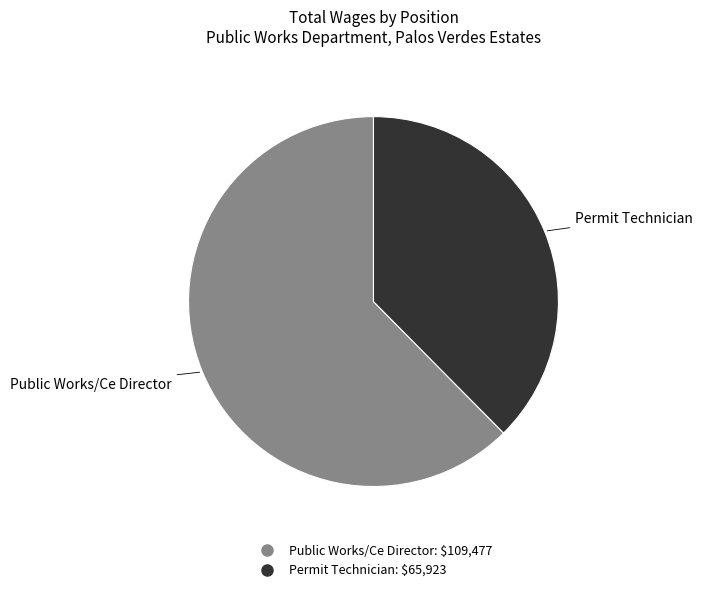

How many segments does this pie chart have?

2